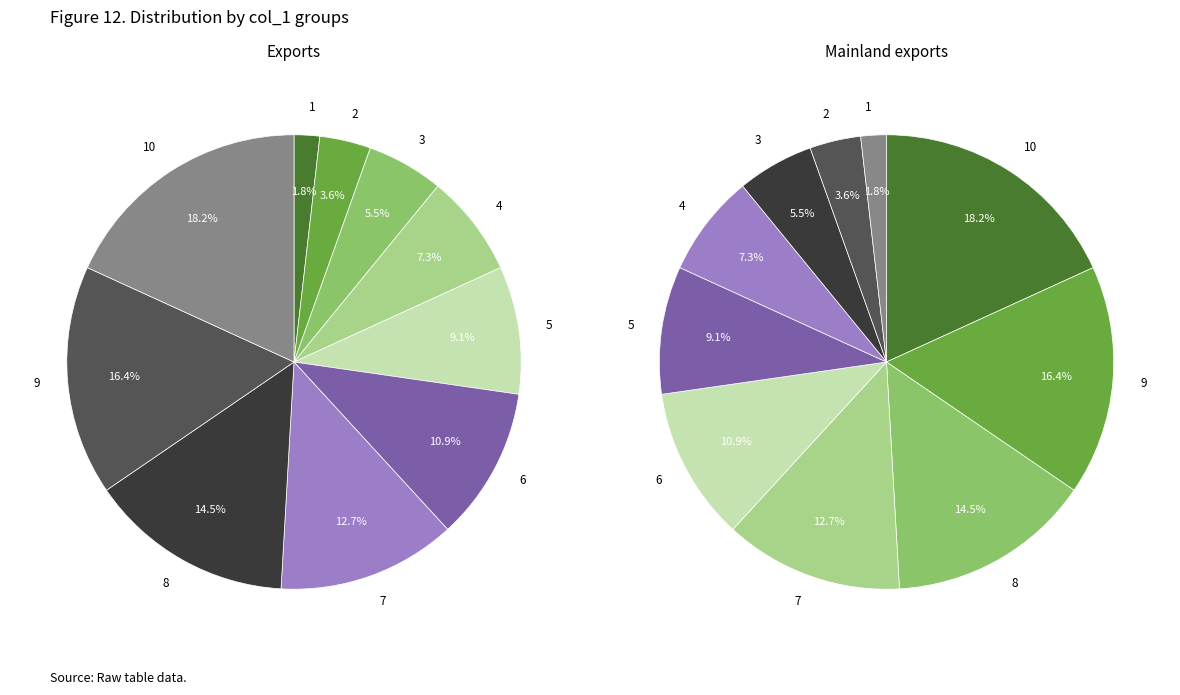

How many segments does this pie chart have?

10